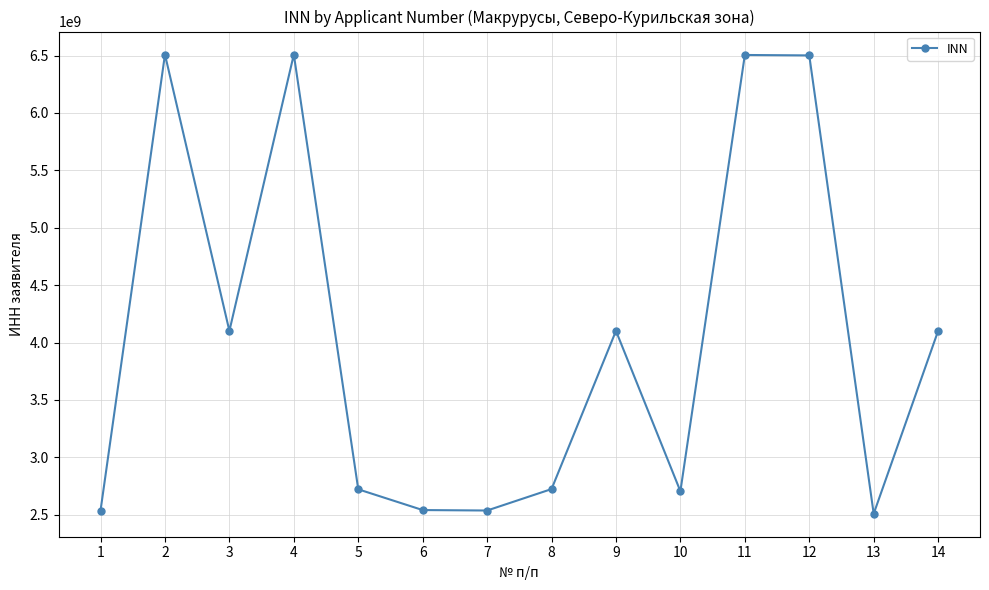

What is the value of the 14th point from the left?

4101016808